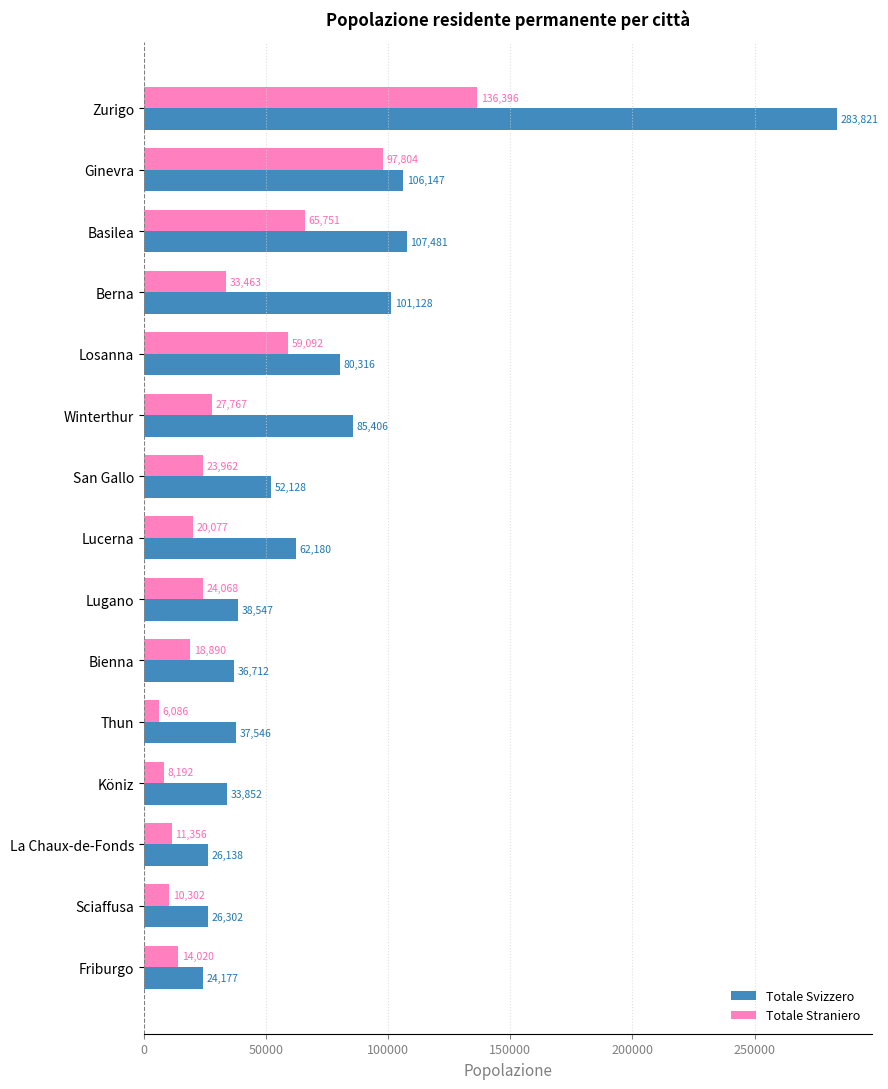

How many data points does each series have?

15